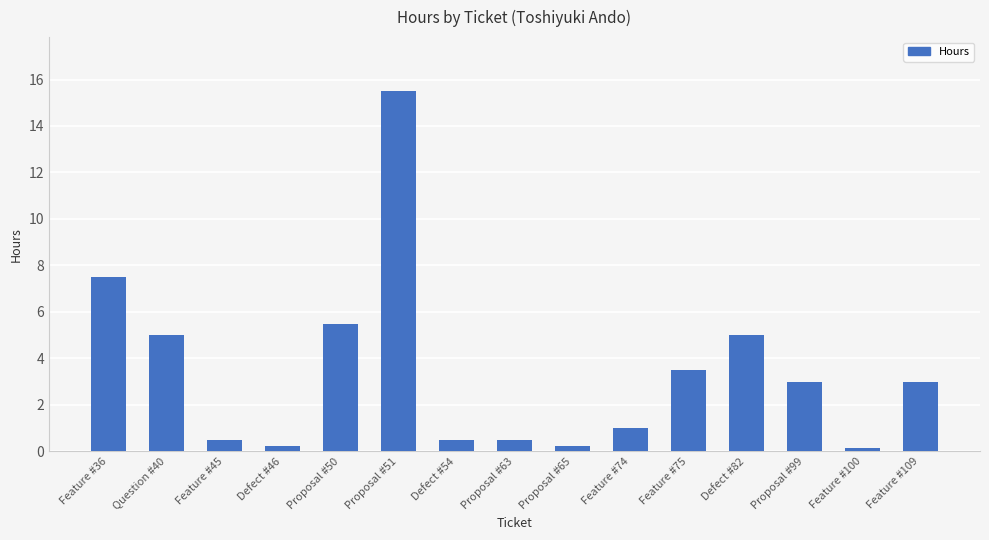

The chart shows a value of 15.5 at Proposal #51. True or false?

True